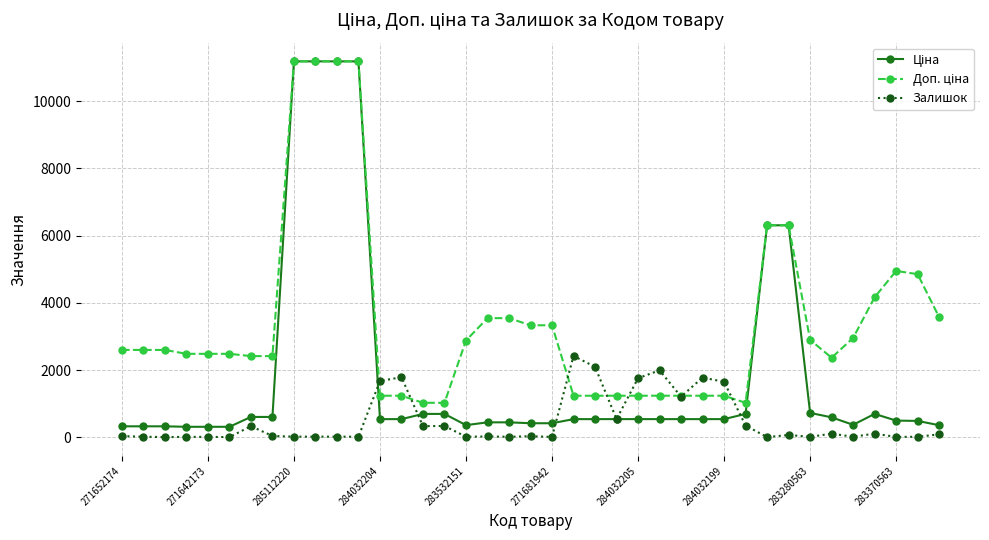

What is the greatest value displayed?

11188.2